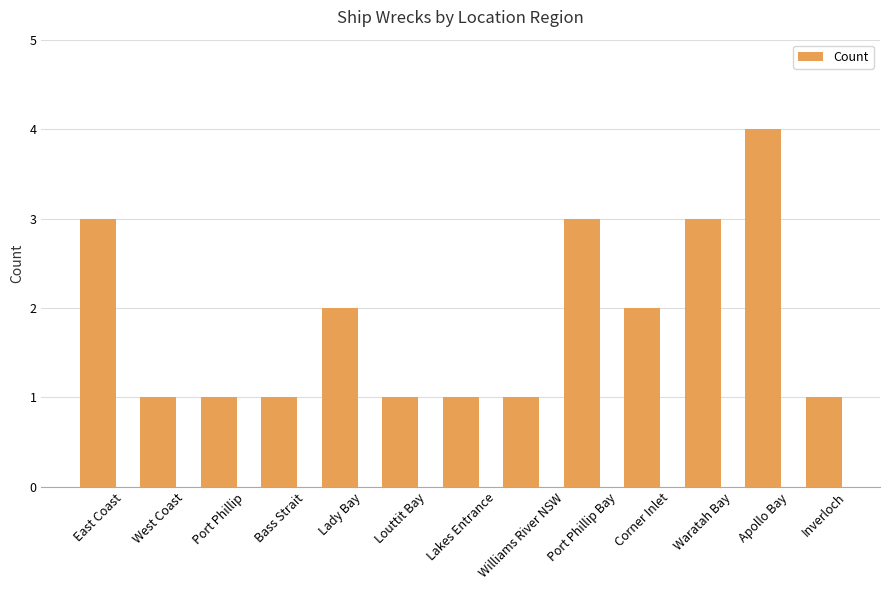

Are the bars grouped side by side (vs. stacked)?

No